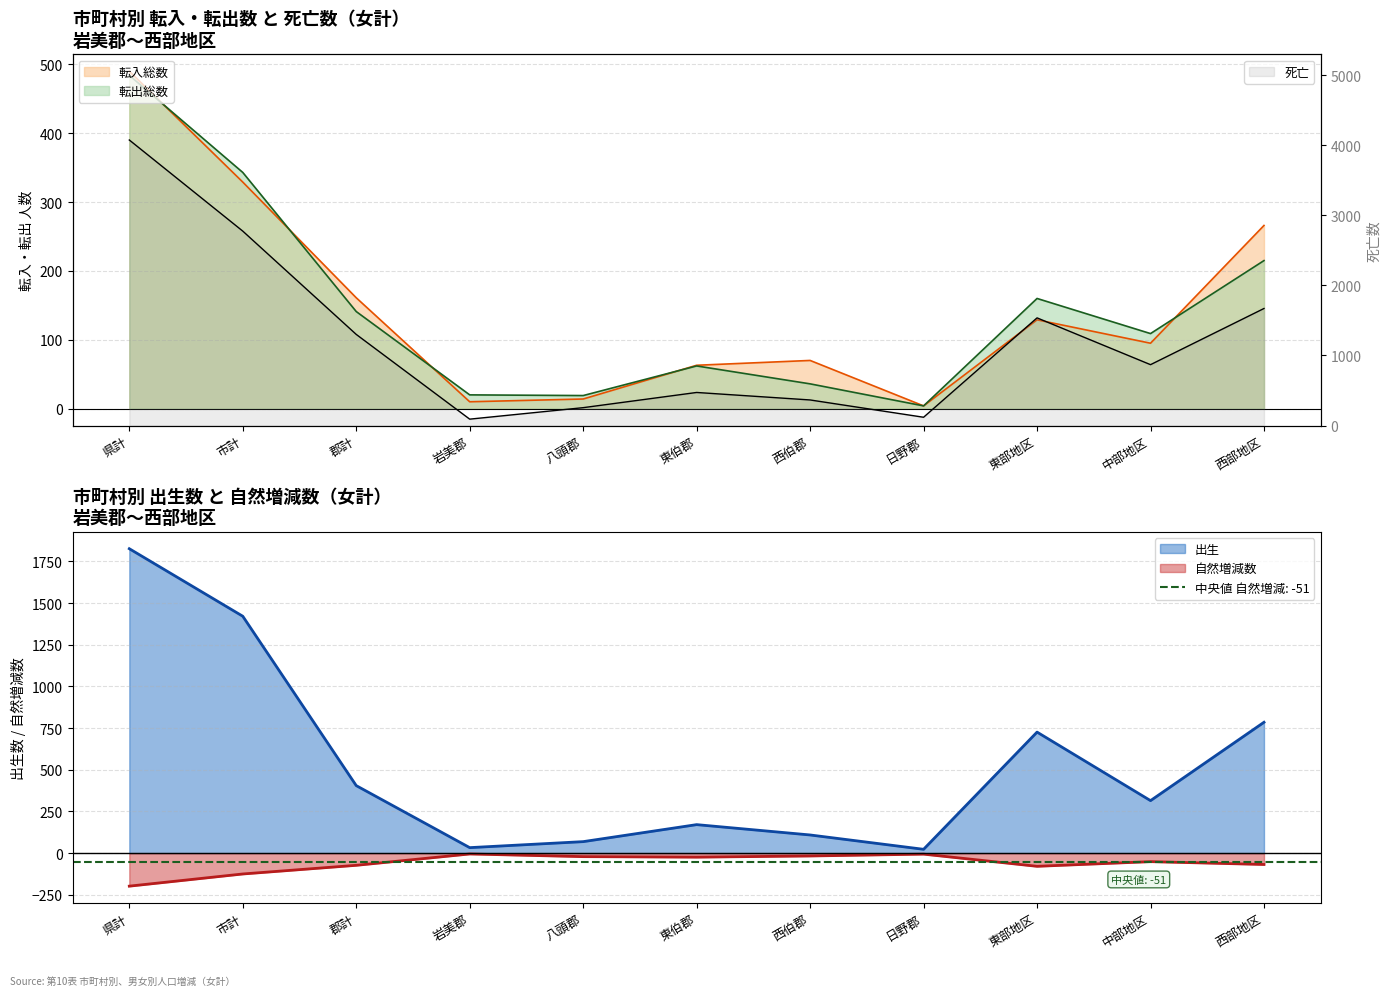

Rank the series at 東伯郡 from lowest to highest value.

自然増減数, 転出総数, 転入総数, 出生, 死亡